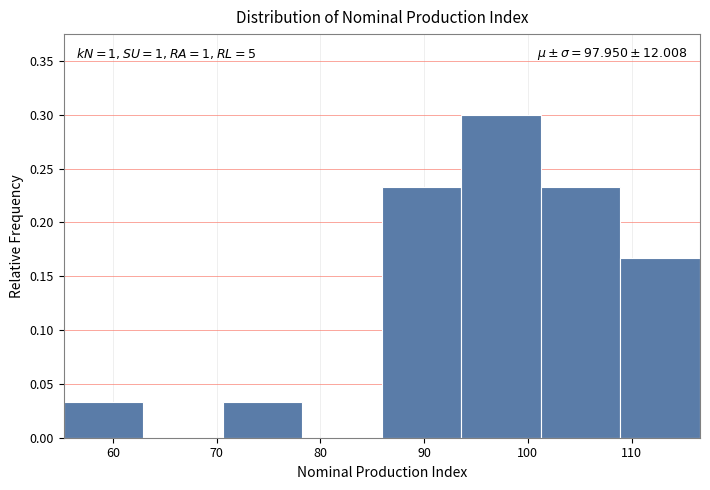

Over which range of the x-axis is the bar tallest?

94 to 101